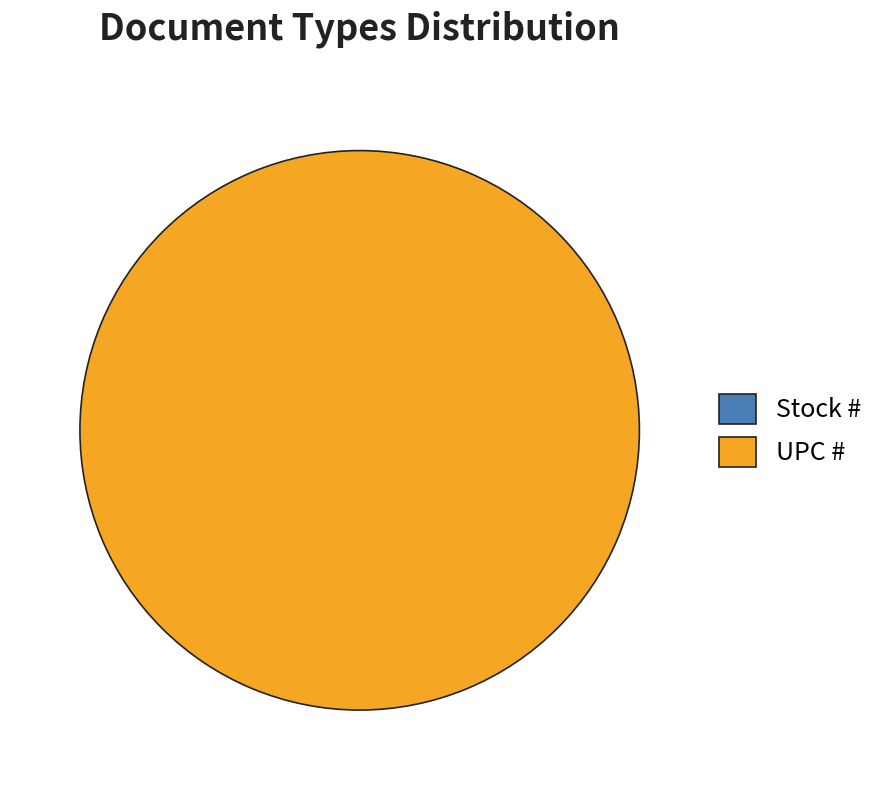

Is it true that UPC # is 100% of the pie?

True